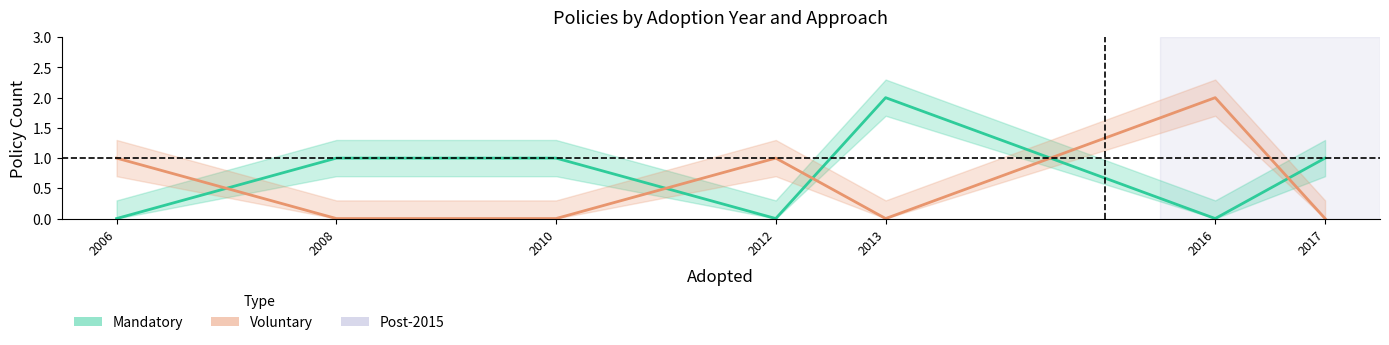

At 2013, list the series in order from largest to smallest.

Mandatory, Voluntary